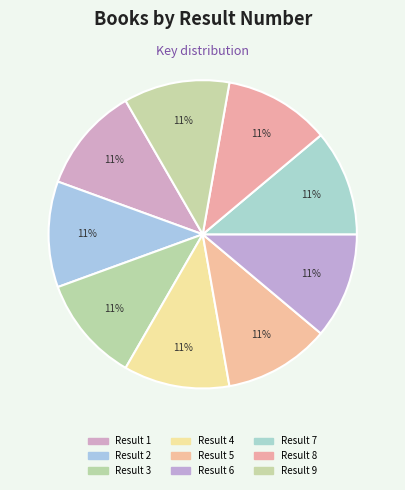

Which slice is the largest?

9